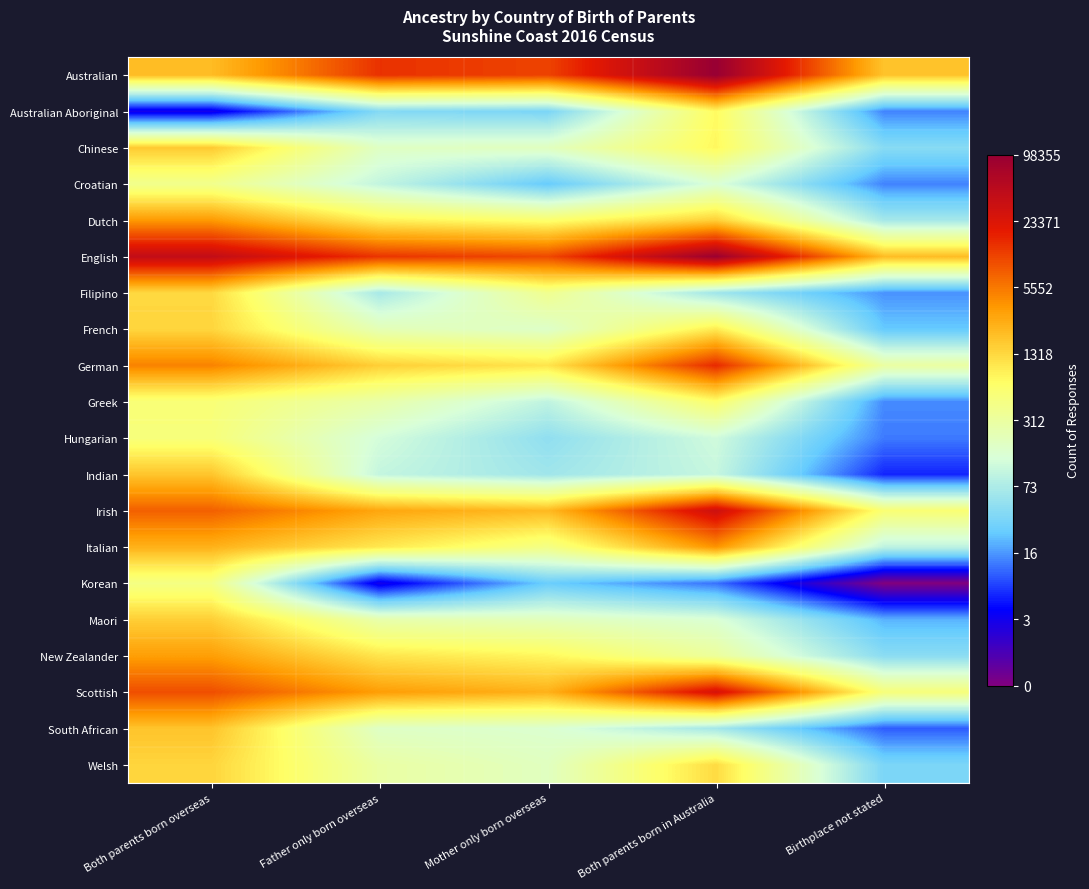

List the series in order of their peak value, highest first.

Australian, English, Irish, Scottish, German, Italian, Dutch, New Zealander, South African, Indian, Chinese, Maori, Welsh, French, Filipino, Australian Aboriginal, Greek, Hungarian, Korean, Croatian